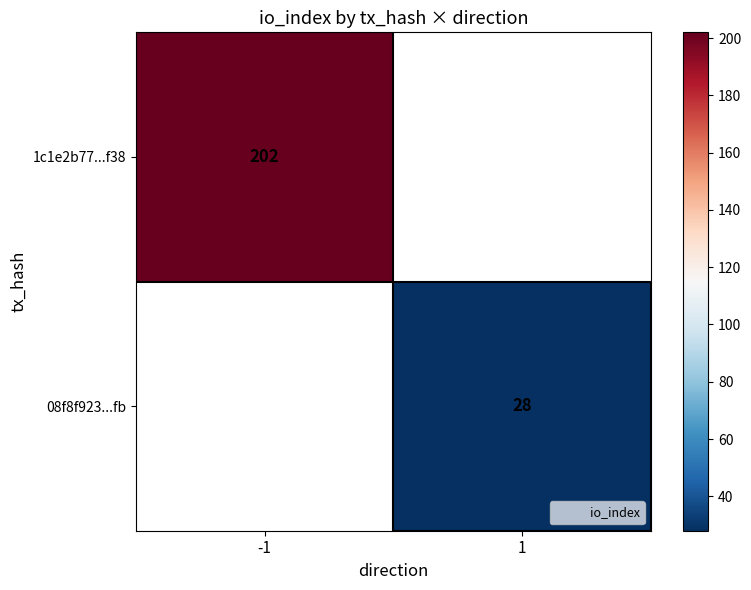

Count the number of data series in this chart.

2